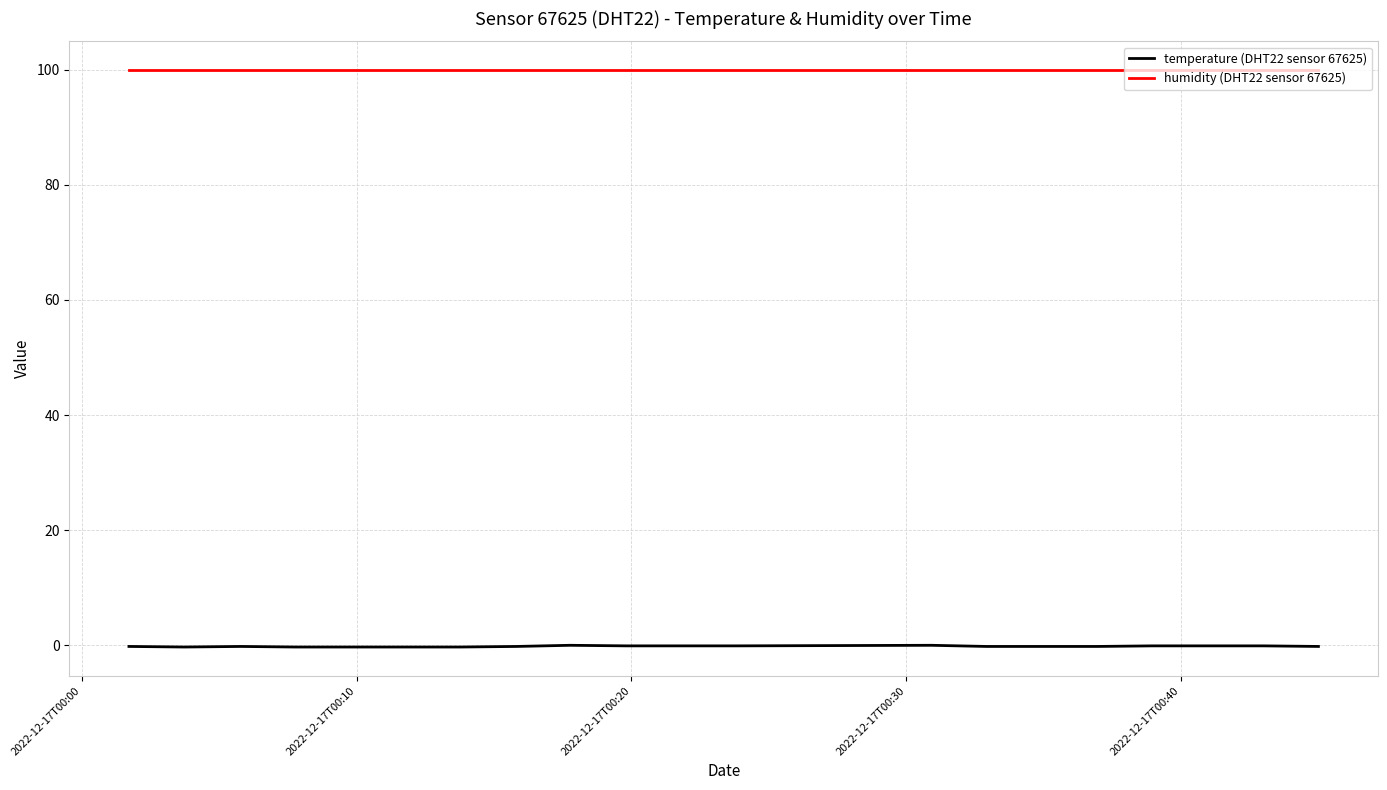

What are all the series names shown in the legend?

temperature (DHT22 sensor 67625), humidity (DHT22 sensor 67625)